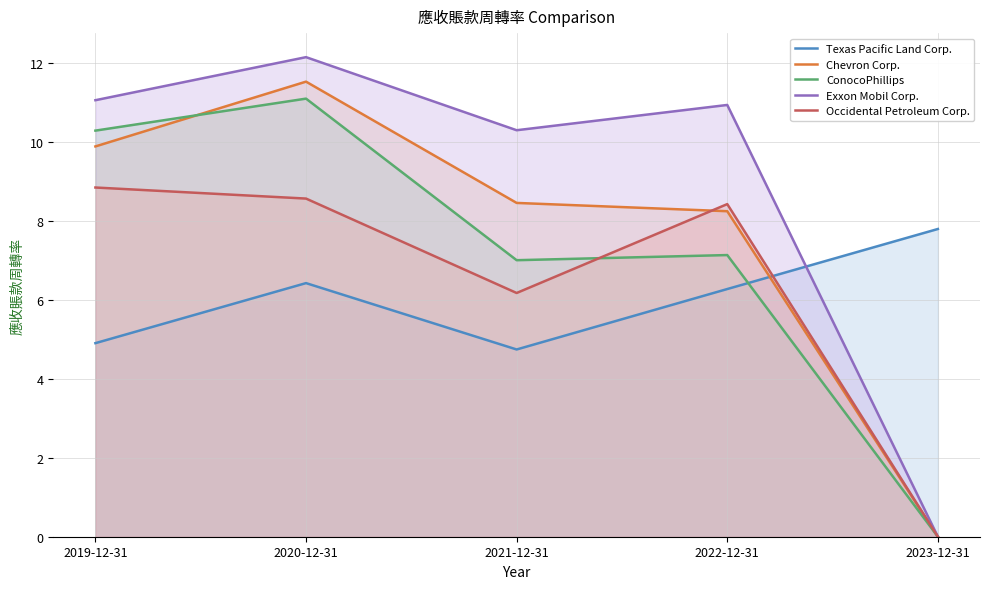

How many values in the Chevron Corp. series are below 8?

1